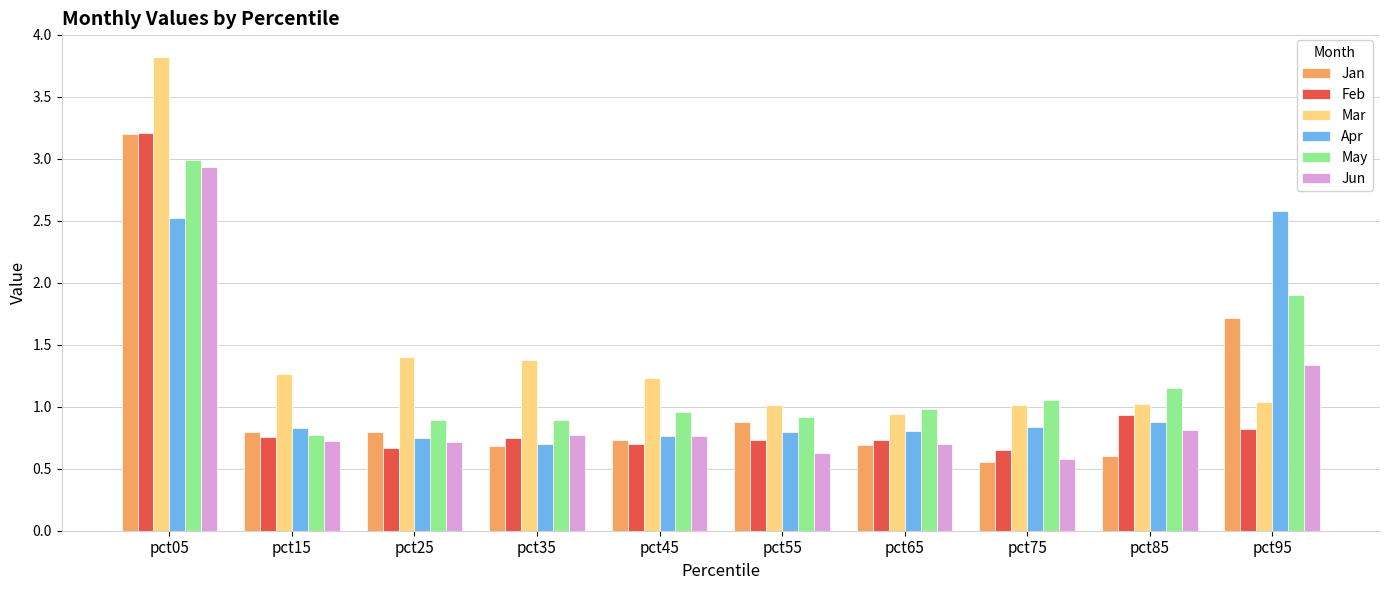

At which category does the chart reach its peak across all series?

pct05